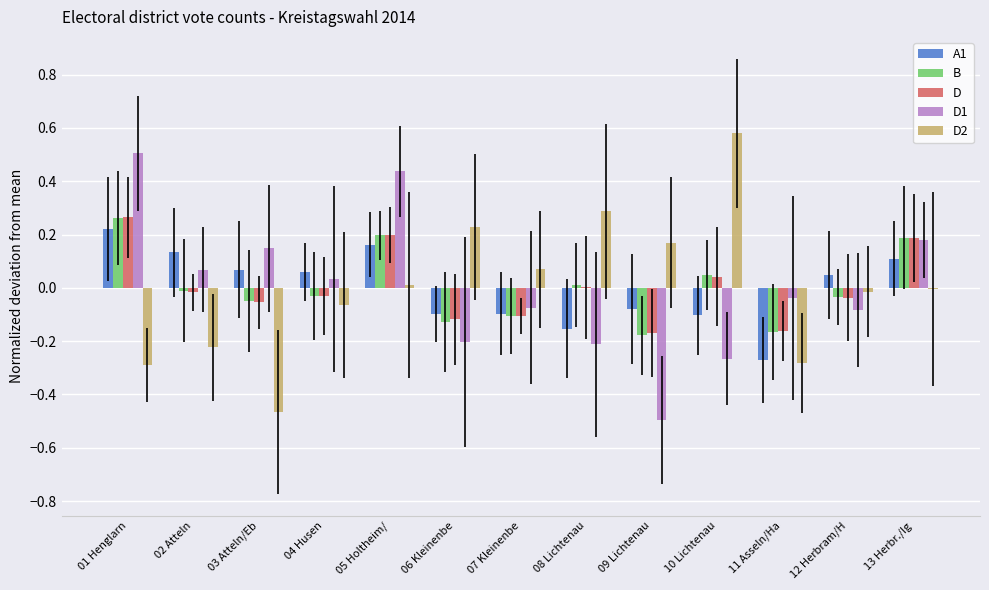

How many data points in B are above 0?

5